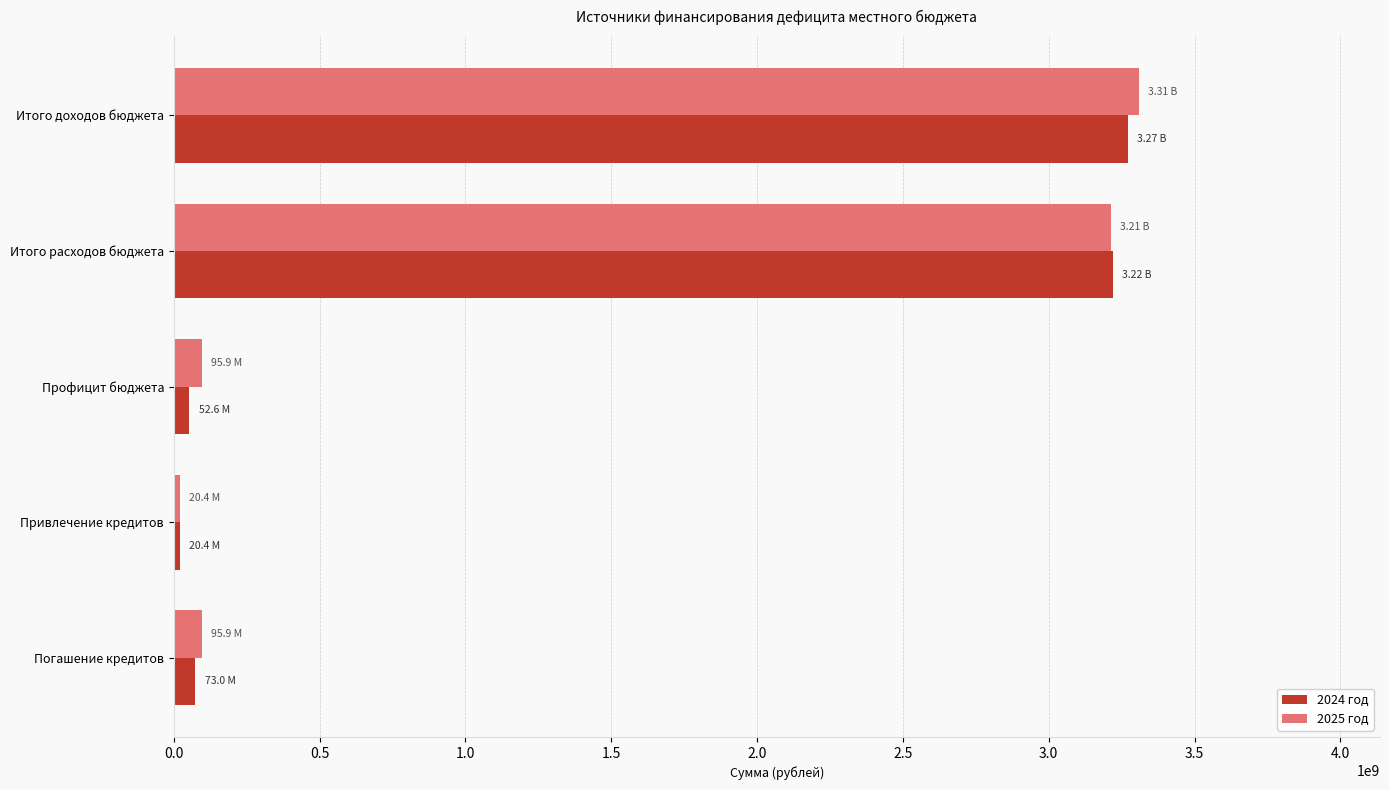

Which category has the highest value across all series?

Итого доходов бюджета